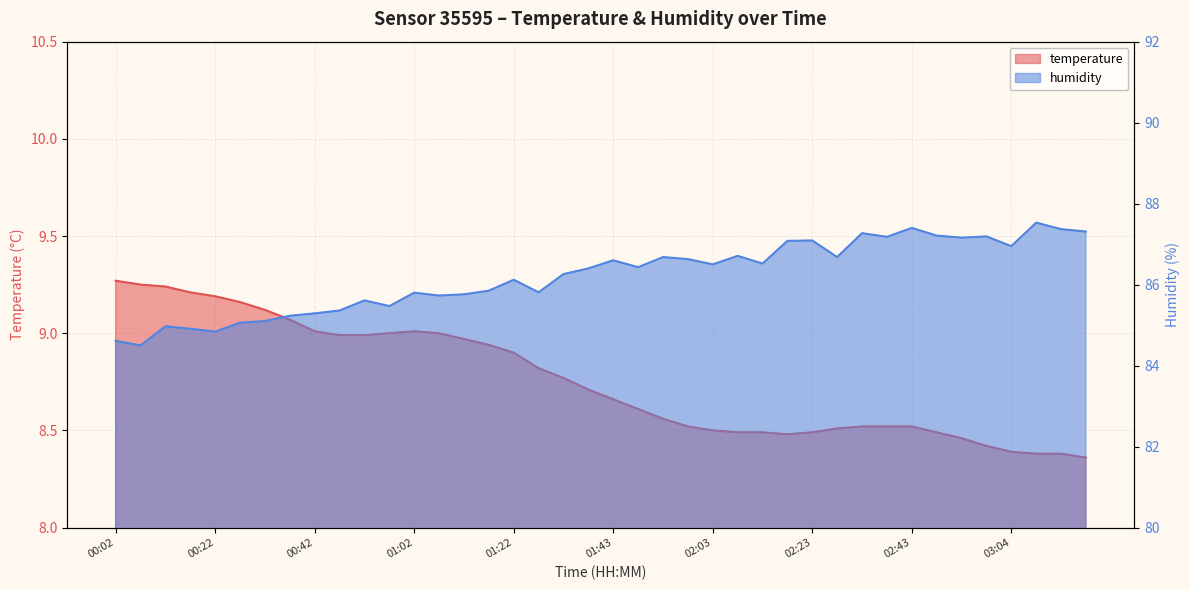

What is the label of the 10th point from the left?

00:47